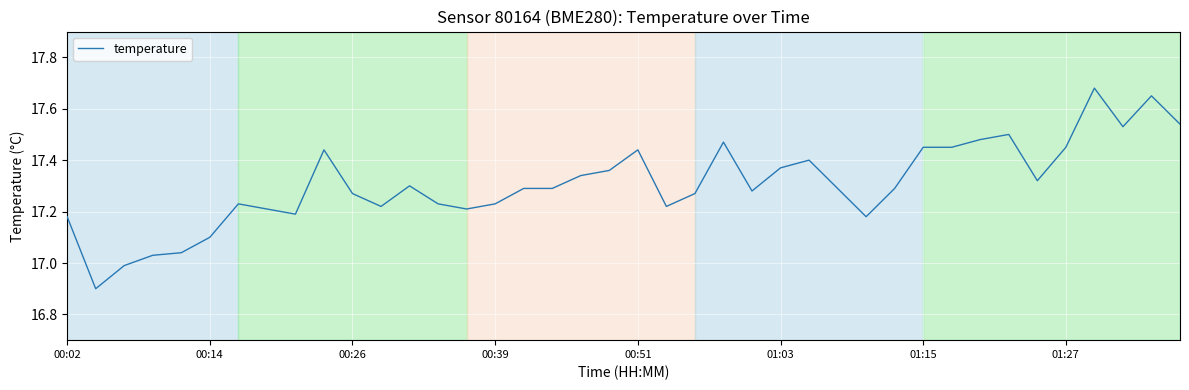

How many lines are shown in the chart?

1